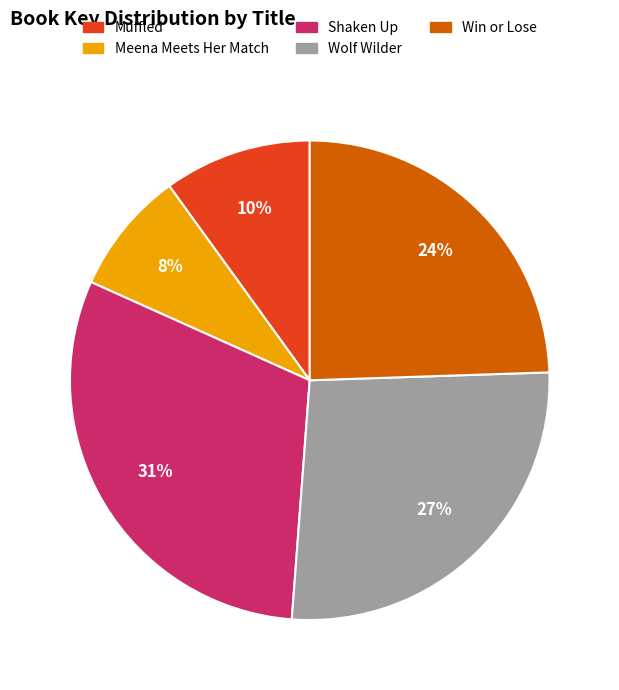

Is the sum of Shaken Up and Meena Meets Her Match greater than half?

No